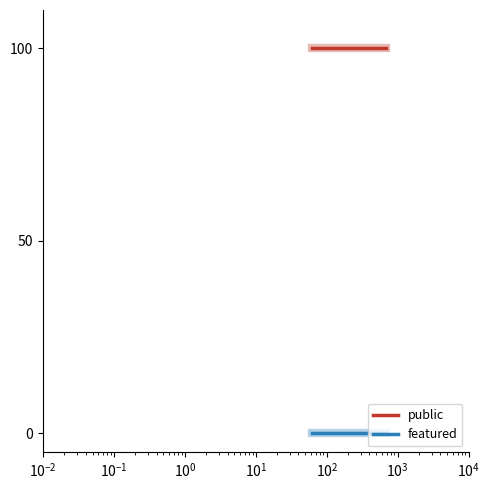

List the series in order of their peak value, lowest first.

featured, public